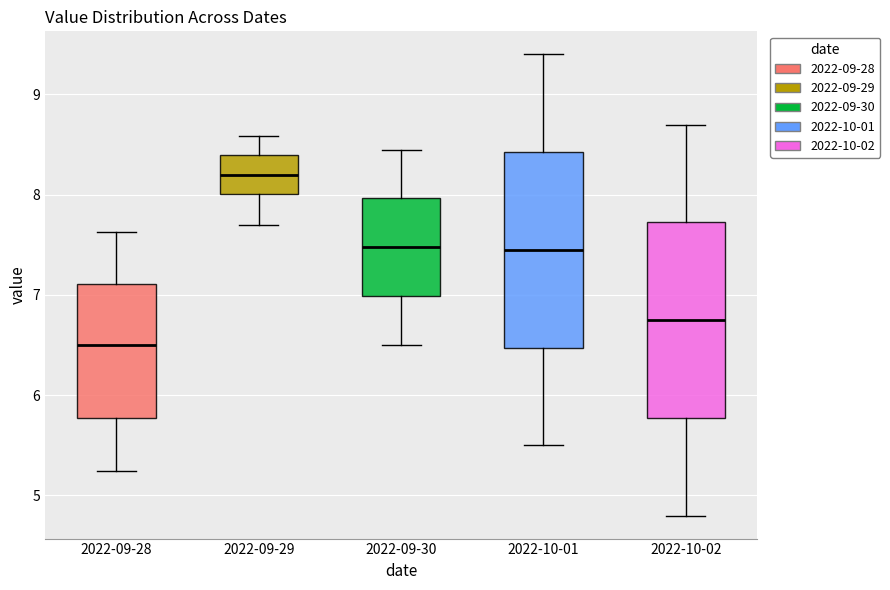

Where does the median line of the box for 2022-09-30 sit on the y-axis? The values are not printed on the chart, so give them approximately, as read against the axis.

7.5